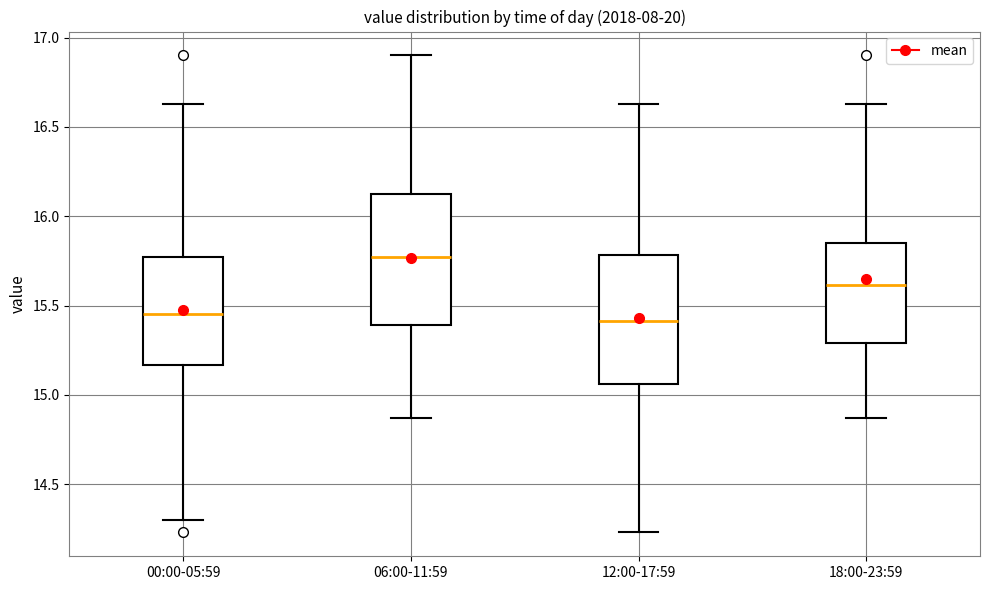

Reading left to right, transcribe this box plot: for each box, give where its median line is, the range the box spans, and where its two whiskers end, as read against the y-axis. The values are not printed on the chart, so give them approximately, as read against the axis.

00:00-05:59: median 15.45, box 15.15 to 15.75, whiskers 14.30 to 16.65
06:00-11:59: median 15.75, box 15.40 to 16.15, whiskers 14.85 to 16.90
12:00-17:59: median 15.40, box 15.05 to 15.80, whiskers 14.25 to 16.65
18:00-23:59: median 15.60, box 15.30 to 15.85, whiskers 14.85 to 16.65